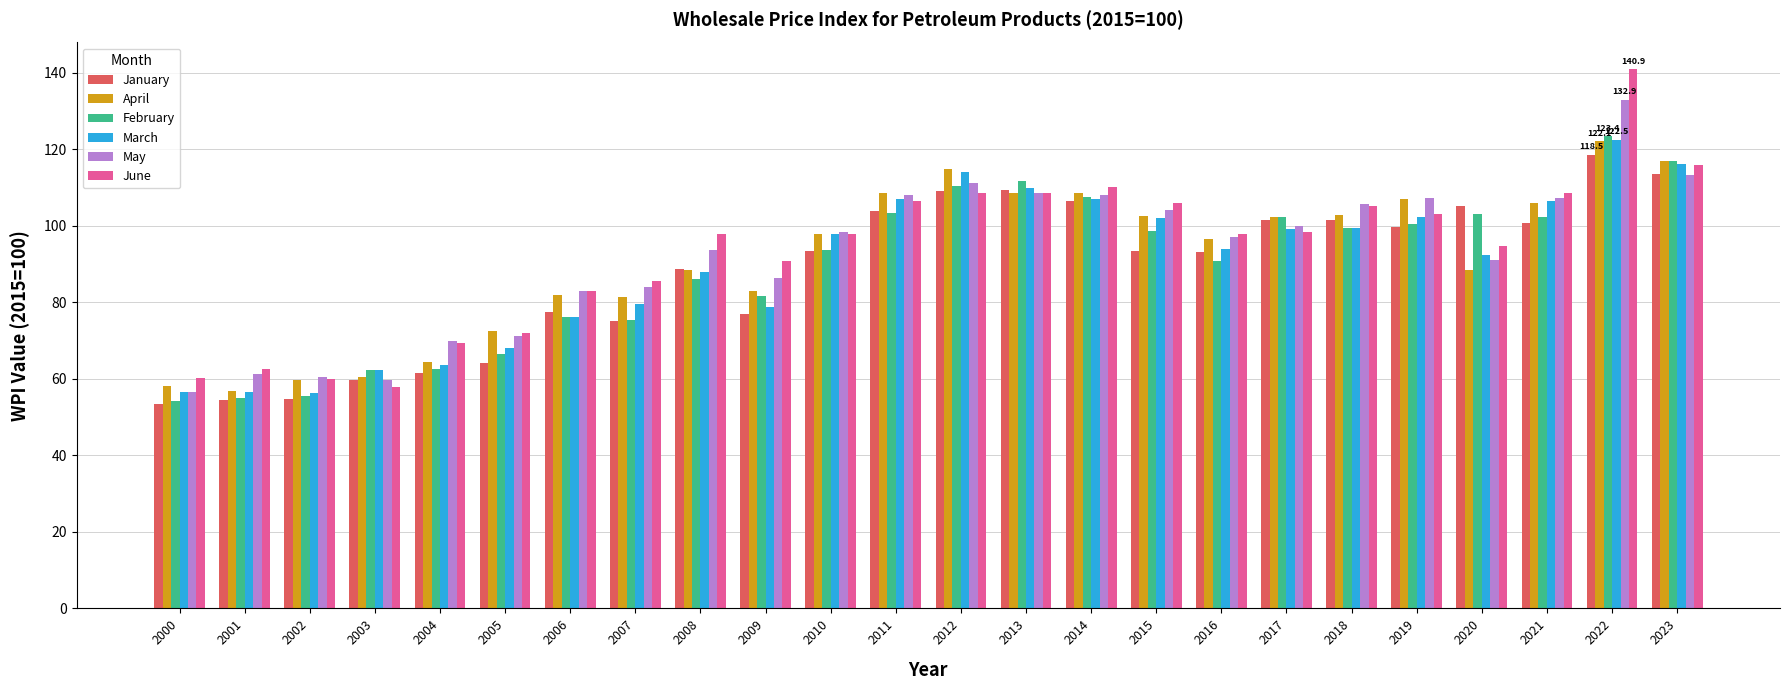

What is the difference between the maximum and minimum values in the April series?

65.2